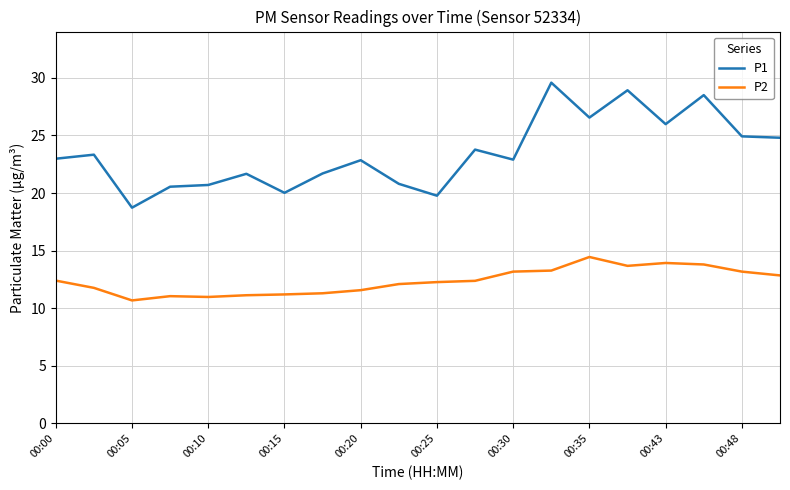

How many lines are shown in the chart?

2